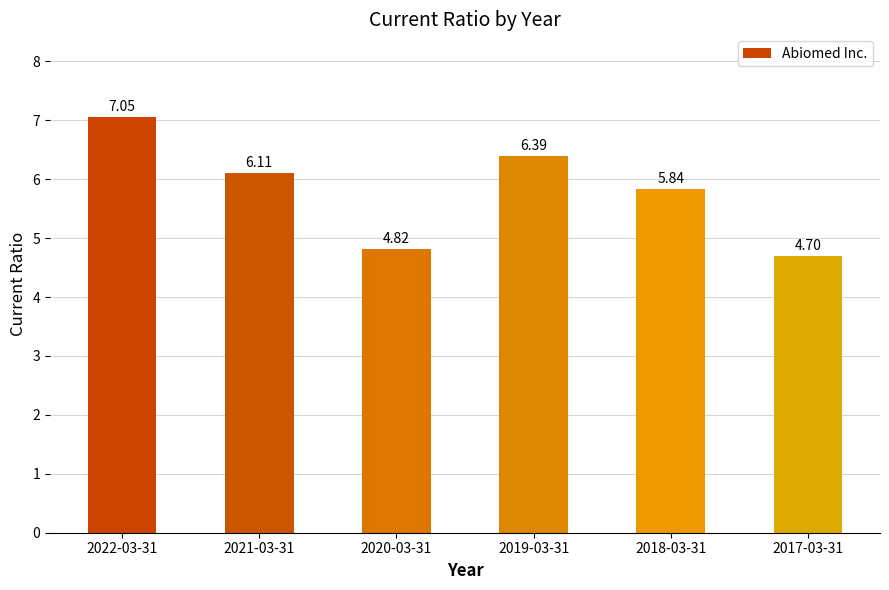

Is it true that the value at 2019-03-31 is 6.4?

True